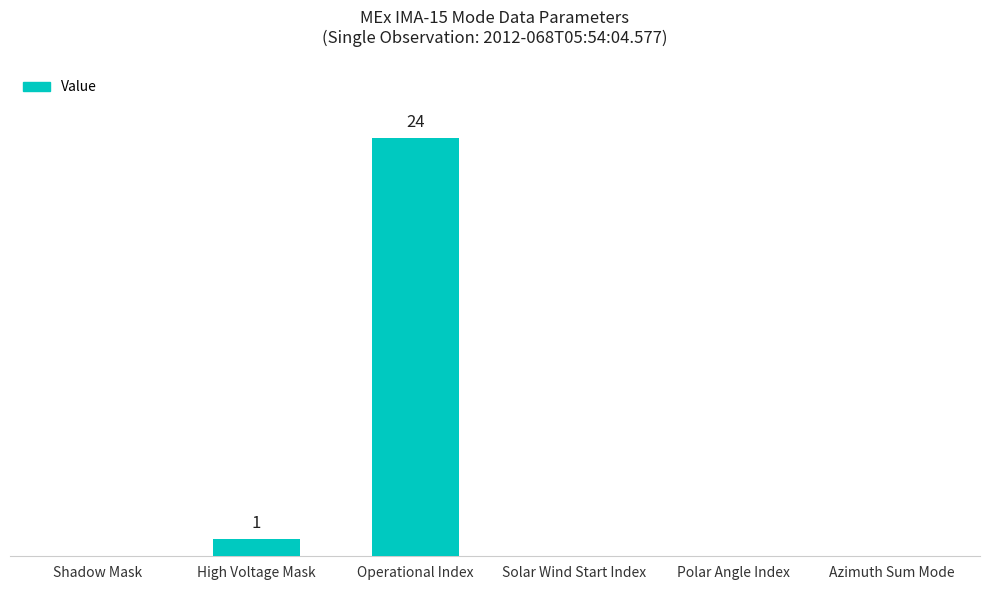

How many data points does each series have?

6